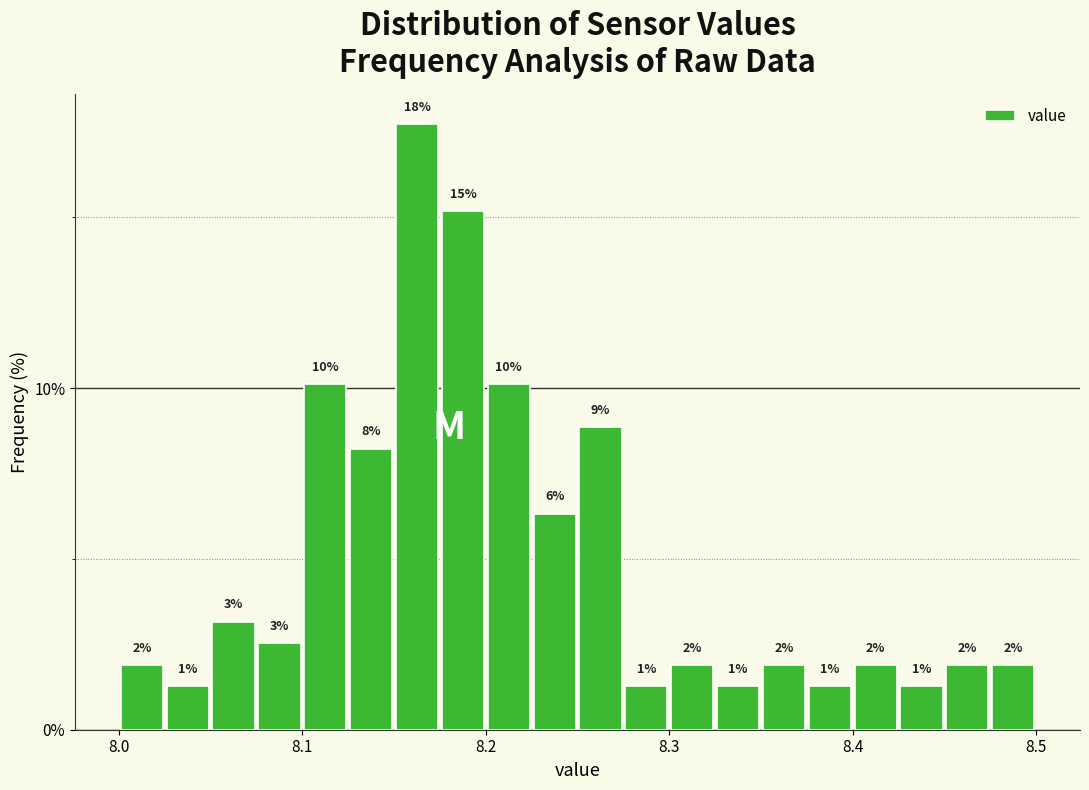

Around what value on the x-axis is the tallest bar? Give the approximate position of its centre, as read against the axis.

8.16